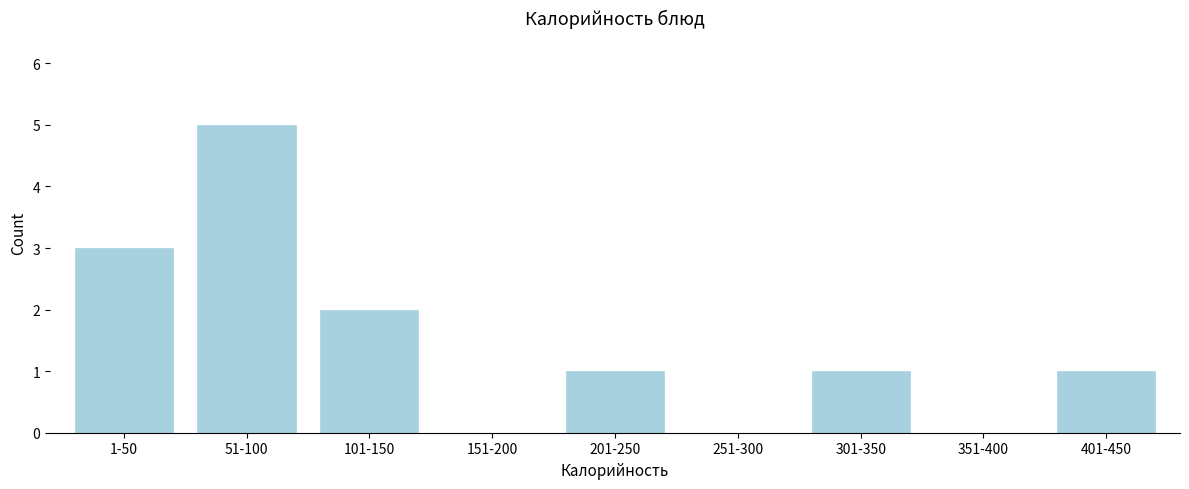

Reading left to right, extract all data points from this chart.

1-50=3	51-100=5	101-150=2	151-200=0	201-250=1	251-300=0	301-350=1	351-400=0	401-450=1